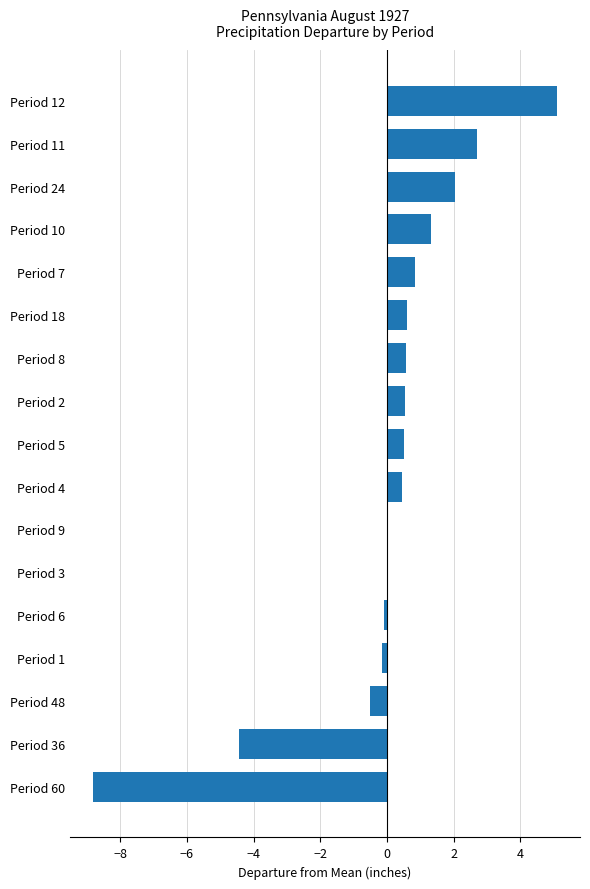

What is the maximum value shown in the chart?

5.1